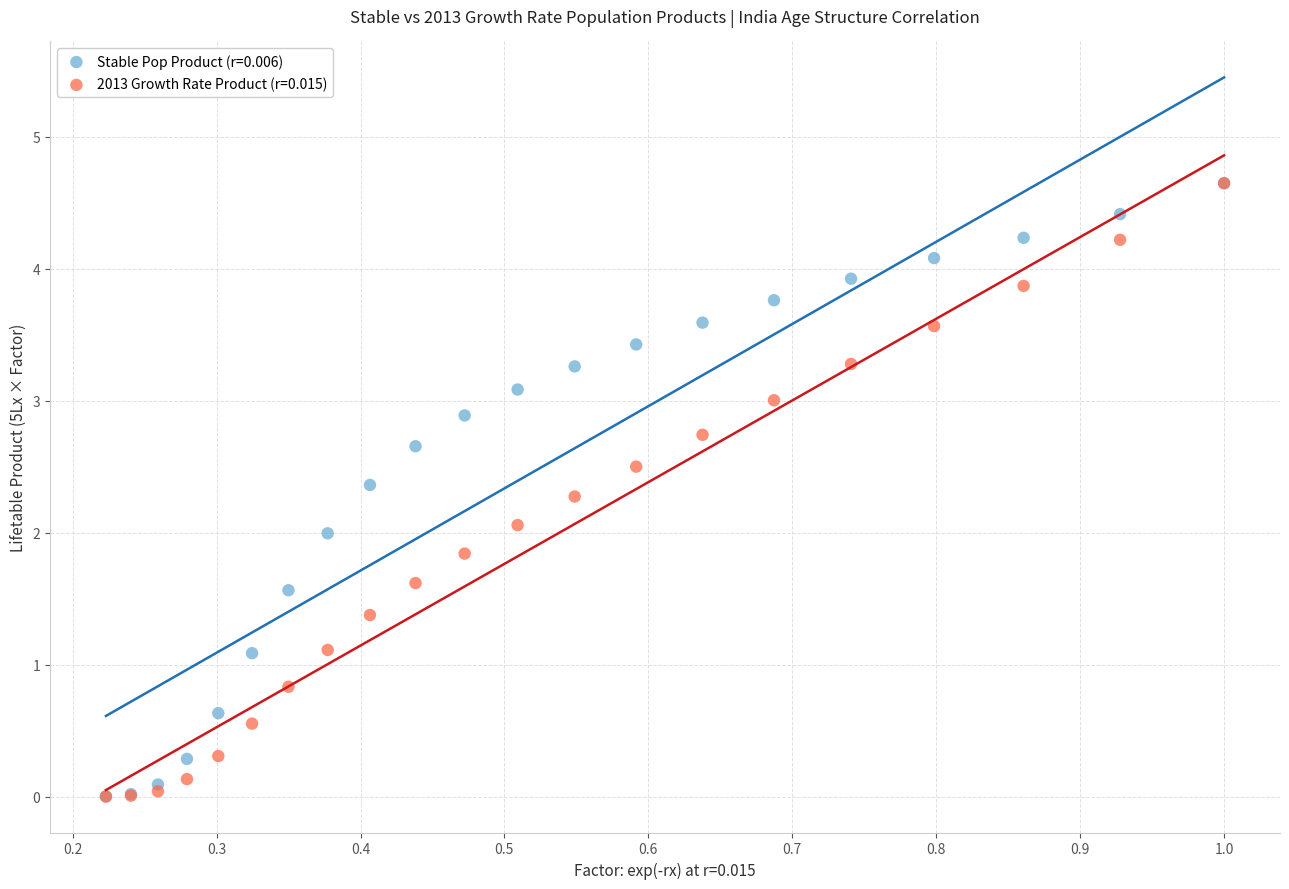

What are all the series names shown in the legend?

Stable Pop Product (r=0.006), 2013 Growth Rate Product (r=0.015)